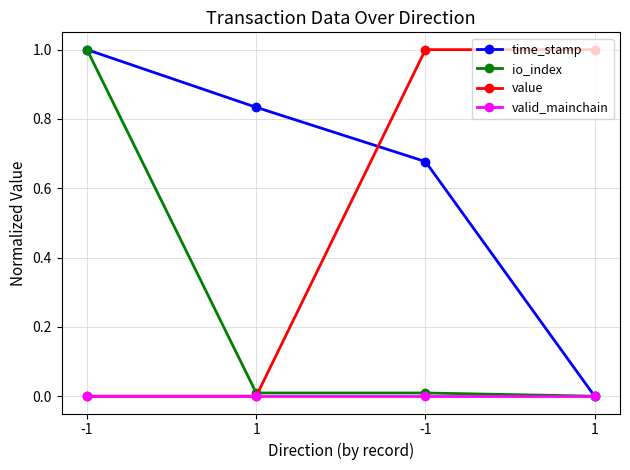

True or false: valid_mainchain has more than 2 points higher than both neighbors.

False